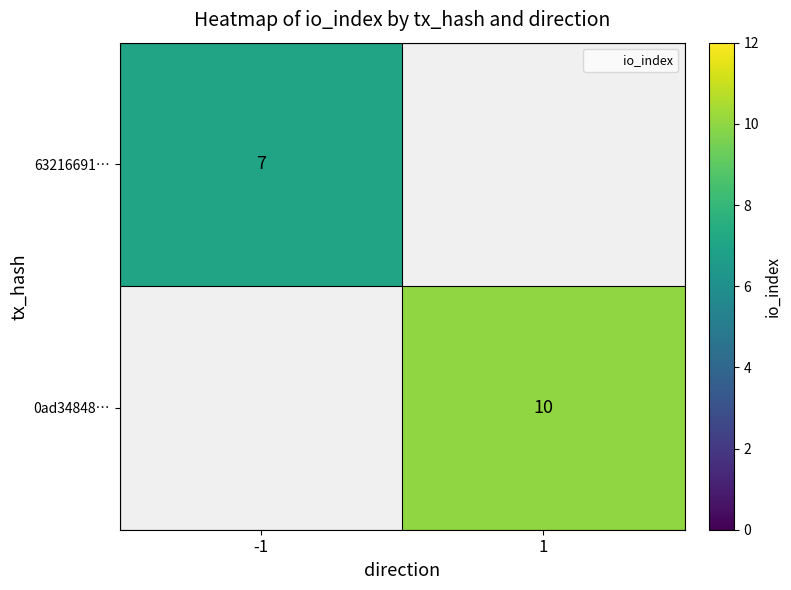

List the series in order of their peak value, lowest first.

63216691…, 0ad34848…